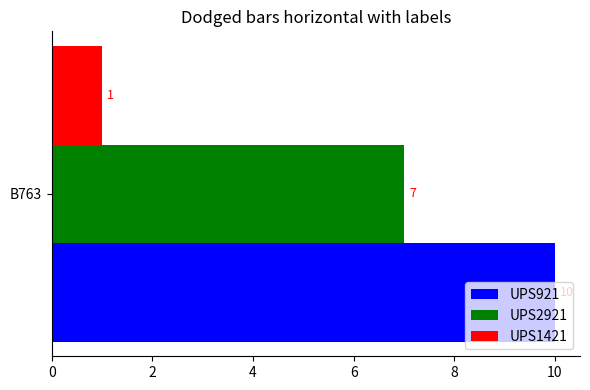

Rank the series by their maximum value, from highest to lowest.

UPS921, UPS2921, UPS1421